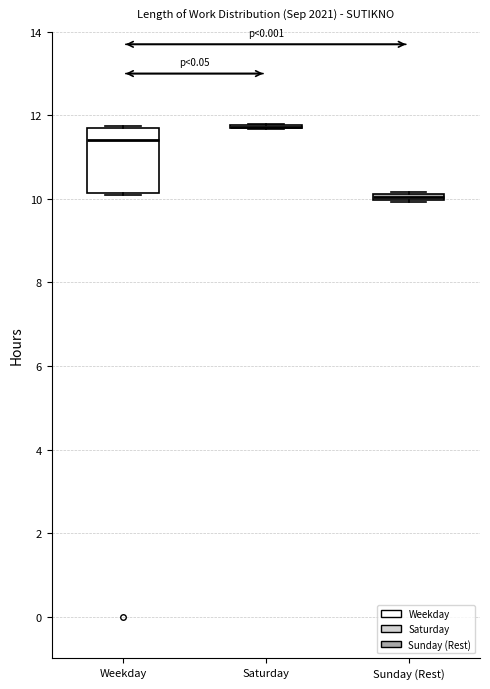

Which box is the tallest, from its lower edge to its upper edge?

Weekday